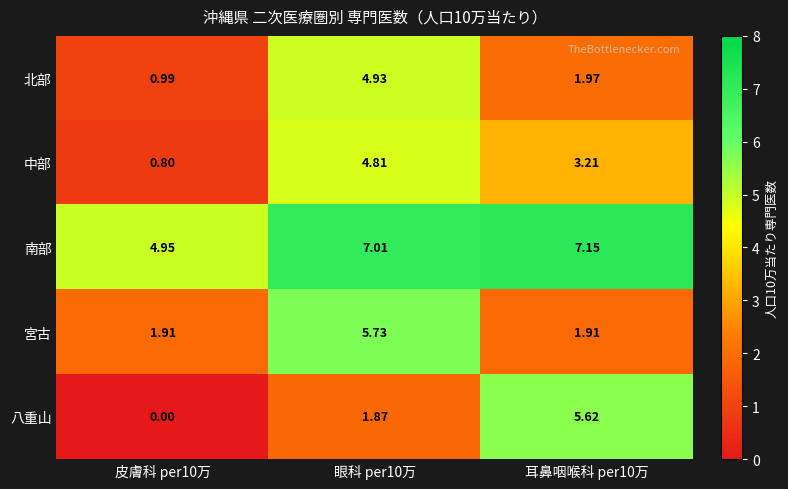

Which series has the widest spread of values?

八重山